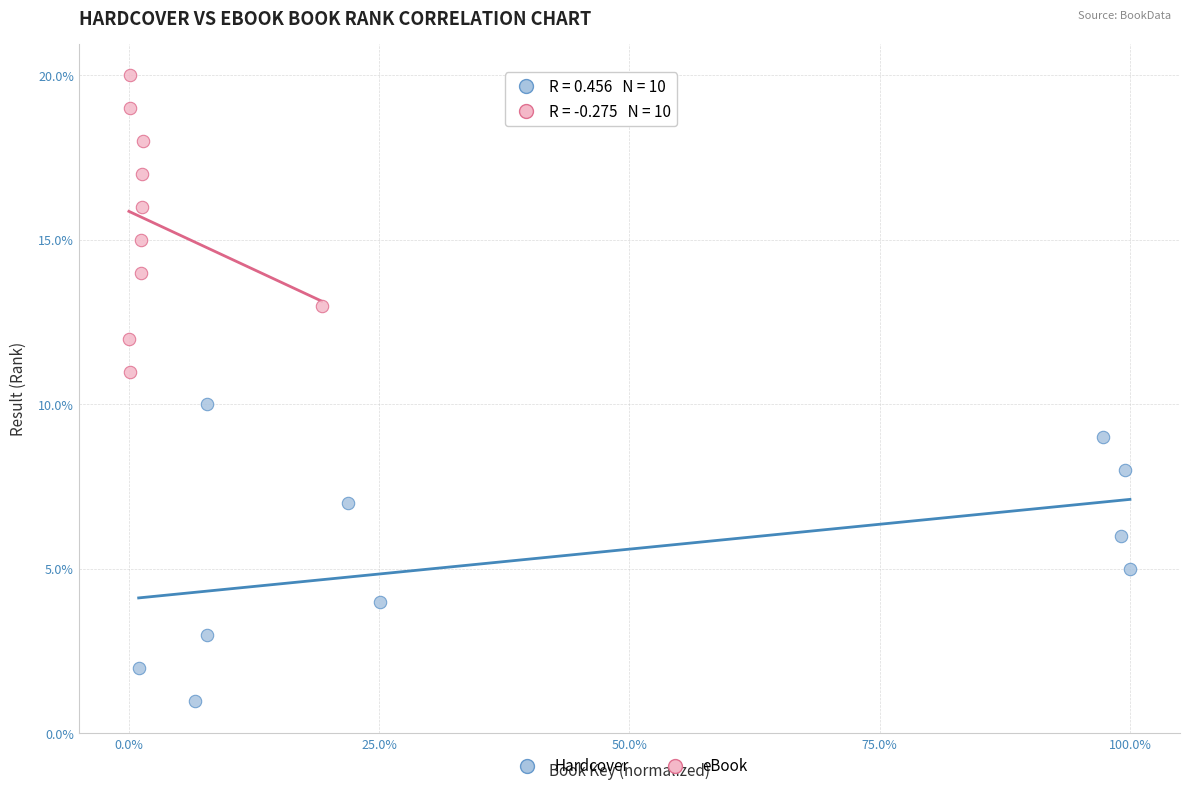

Which series contains the lowest Y value?

Hardcover